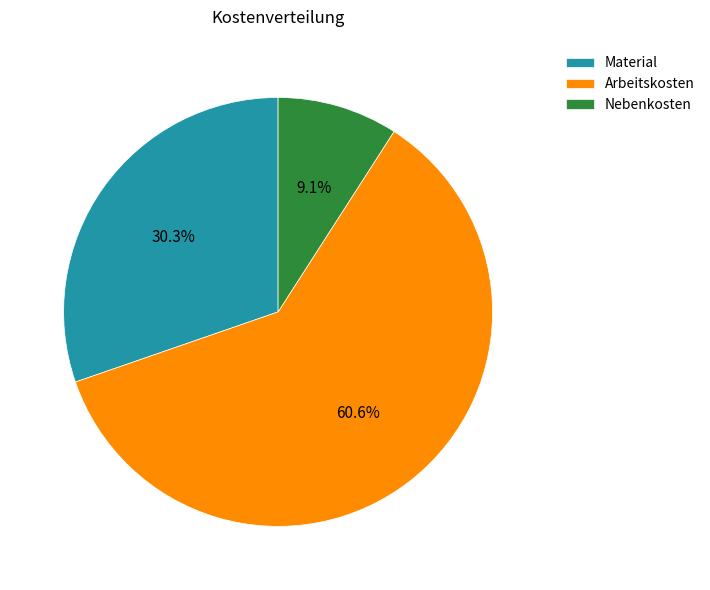

Which has a higher value, Nebenkosten or Arbeitskosten?

Arbeitskosten